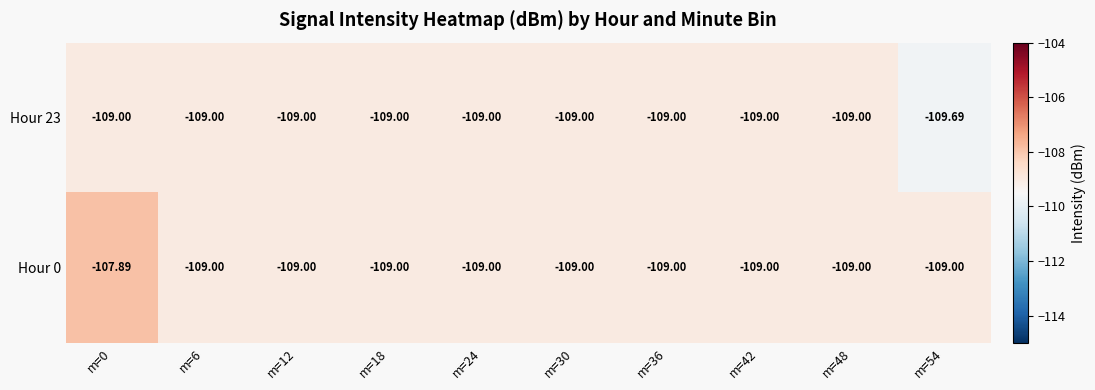

Which series changed the most between m=36 and m=54?

Hour 23